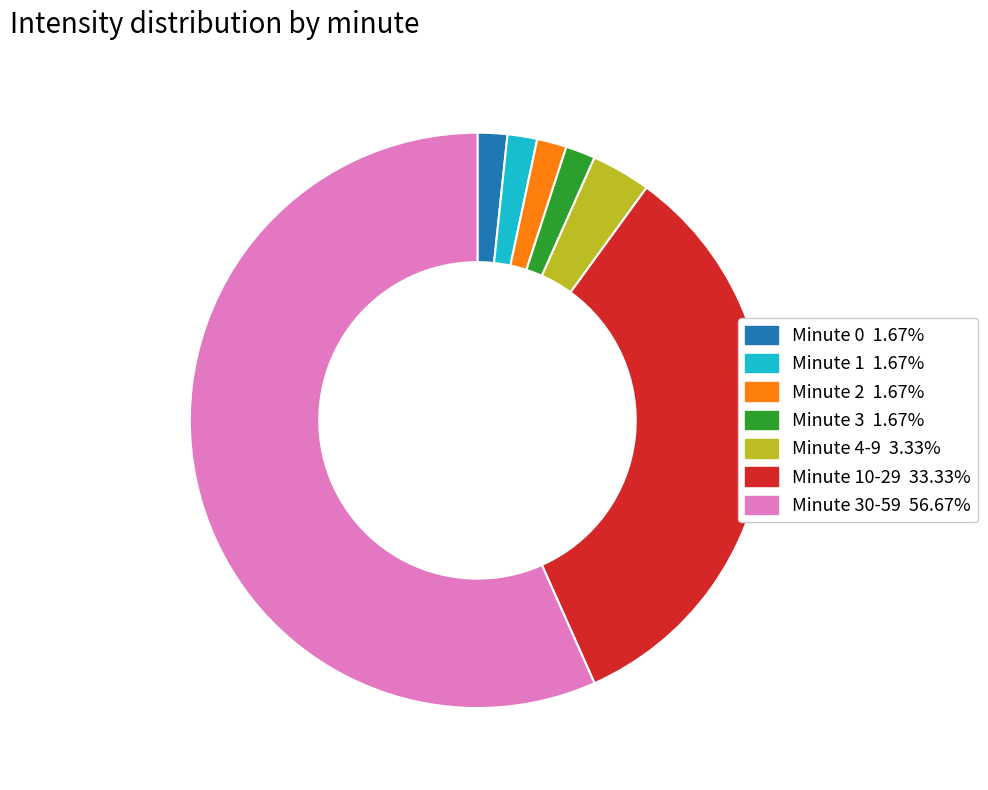

Is there a majority slice in this chart?

Yes